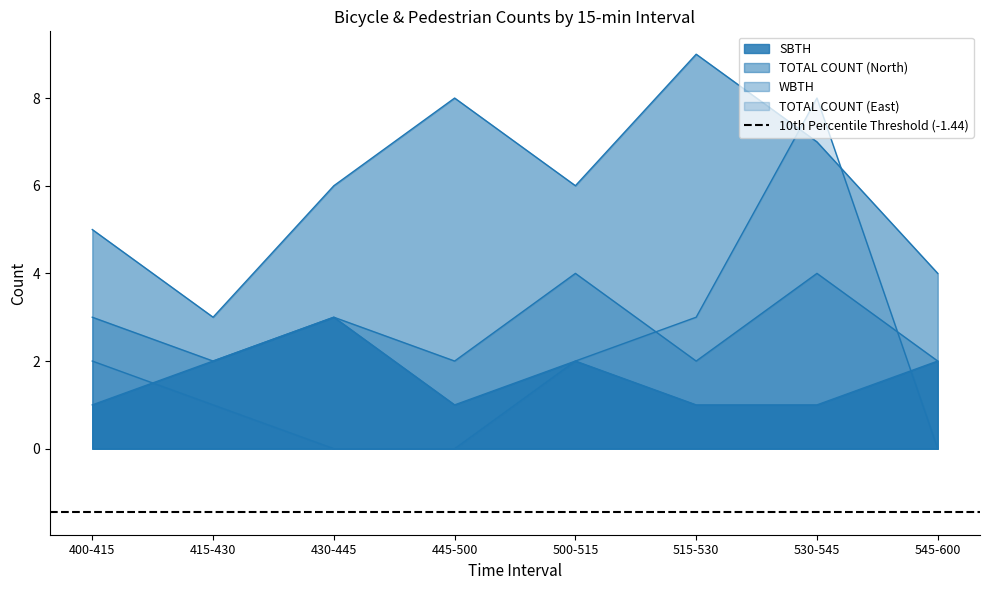

At which category does WBTH reach its first local peak?

430-445